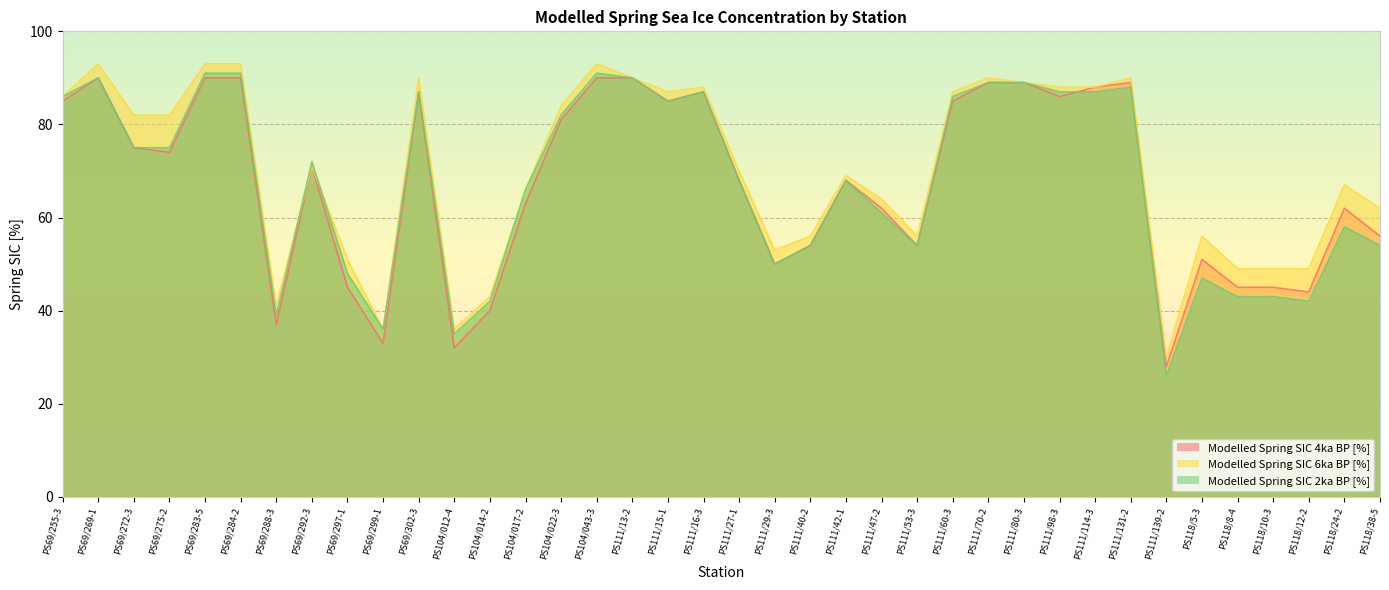

Reading left to right, what are all the values shown in this chart?

Modelled Spring SIC 4ka BP [%]: 85	90	75	74	90	90	37	71	45	33	87	32	40	63	81	90	90	85	87	68	50	54	68	62	54	85	89	89	86	88	89	28	51	45	45	44	62	56
Modelled Spring SIC 6ka BP [%]: 86	93	82	82	93	93	41	71	51	36	90	36	43	66	84	93	90	87	88	70	53	56	69	64	56	87	90	89	88	88	90	30	56	49	49	49	67	62
Modelled Spring SIC 2ka BP [%]: 86	90	75	75	91	91	39	72	48	36	87	35	42	66	82	91	90	85	87	68	50	54	68	61	54	86	89	89	87	87	88	26	47	43	43	42	58	54